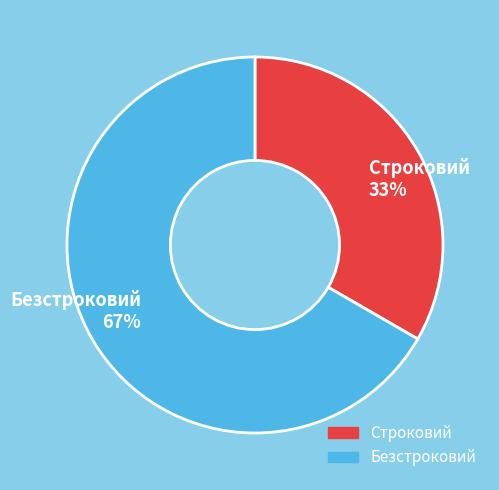

Which category has the smallest portion of the pie?

Строковий